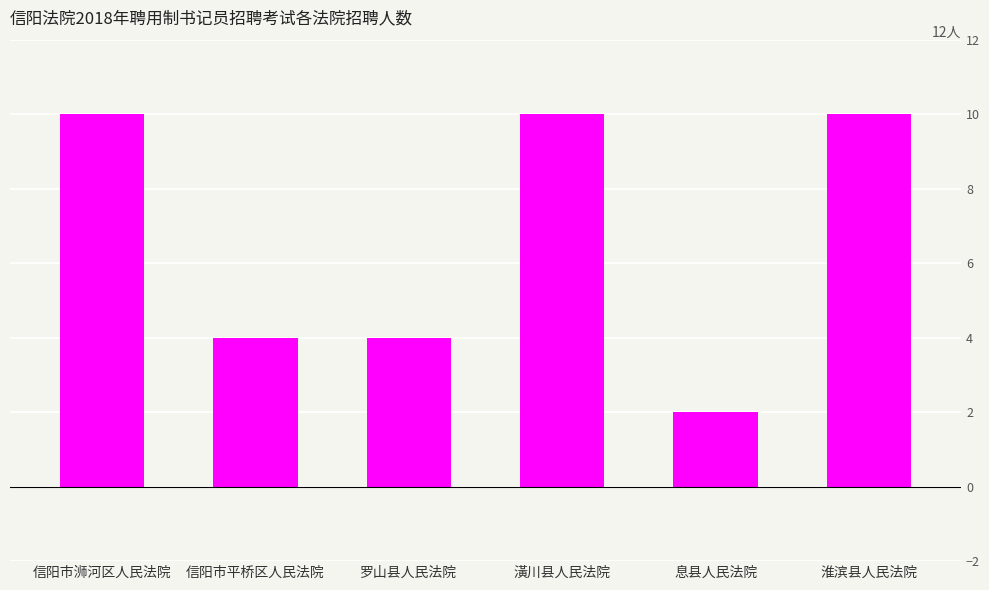

Reading right to left, list all the values displayed in this chart.

淮滨县人民法院=10	息县人民法院=2	潢川县人民法院=10	罗山县人民法院=4	信阳市平桥区人民法院=4	信阳市浉河区人民法院=10